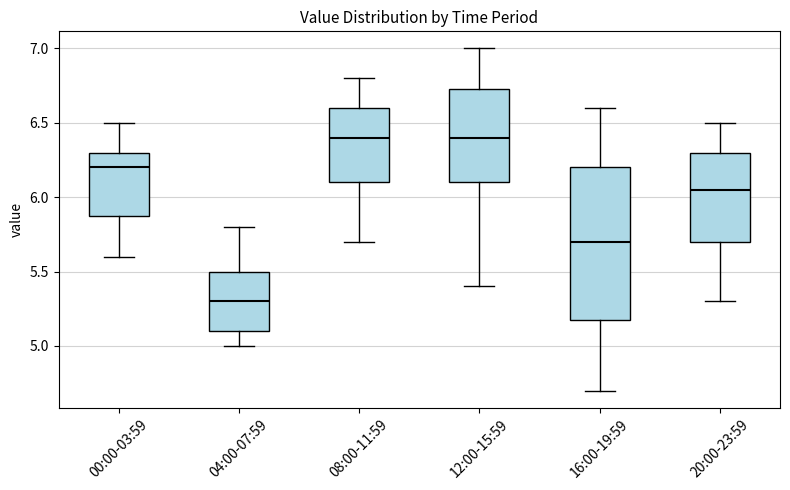

Which box's median line is the lowest?

04:00-07:59